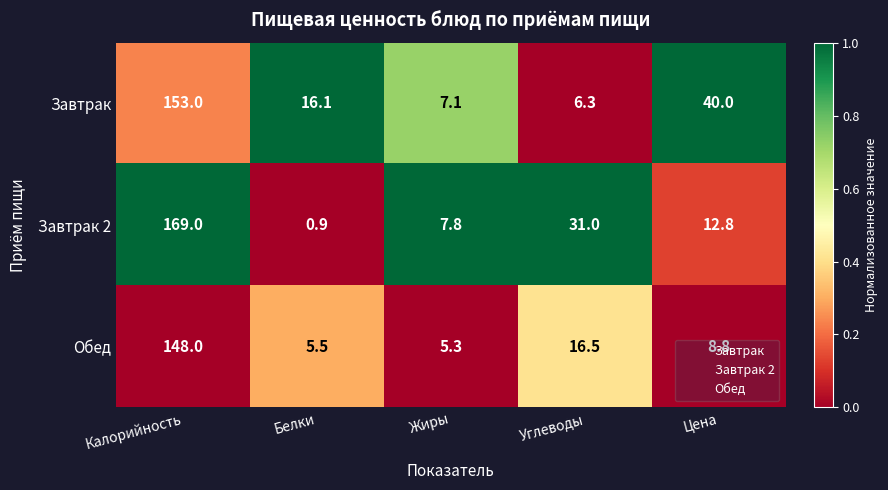

At which category is the sum across all series the highest?

Калорийность